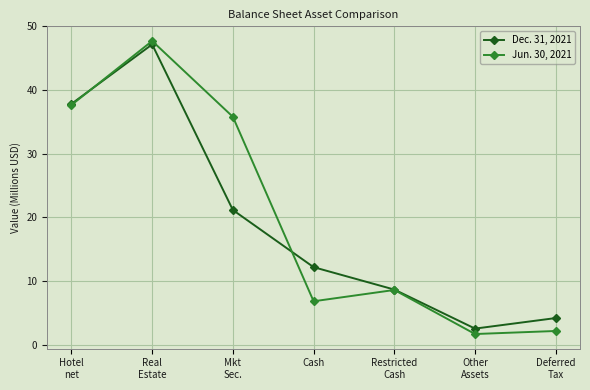

List the labels in order of Jun. 30, 2021 value, smallest first.

Other
Assets, Deferred
Tax, Cash, Restricted
Cash, Mkt
Sec., Hotel
net, Real
Estate